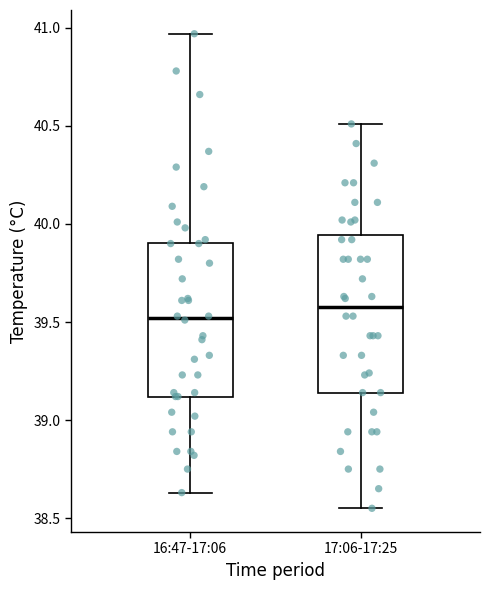

Where is the upper edge of the box for 16:47-17:06 on the y-axis? The values are not printed on the chart, so give them approximately, as read against the axis.

39.90